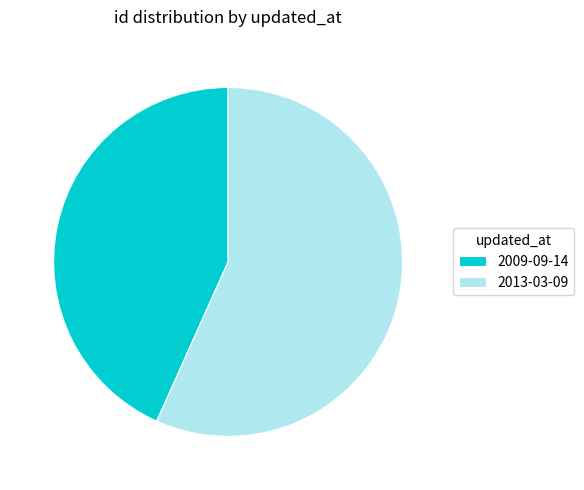

Between 2013-03-09 and 2009-09-14, which is larger?

2013-03-09